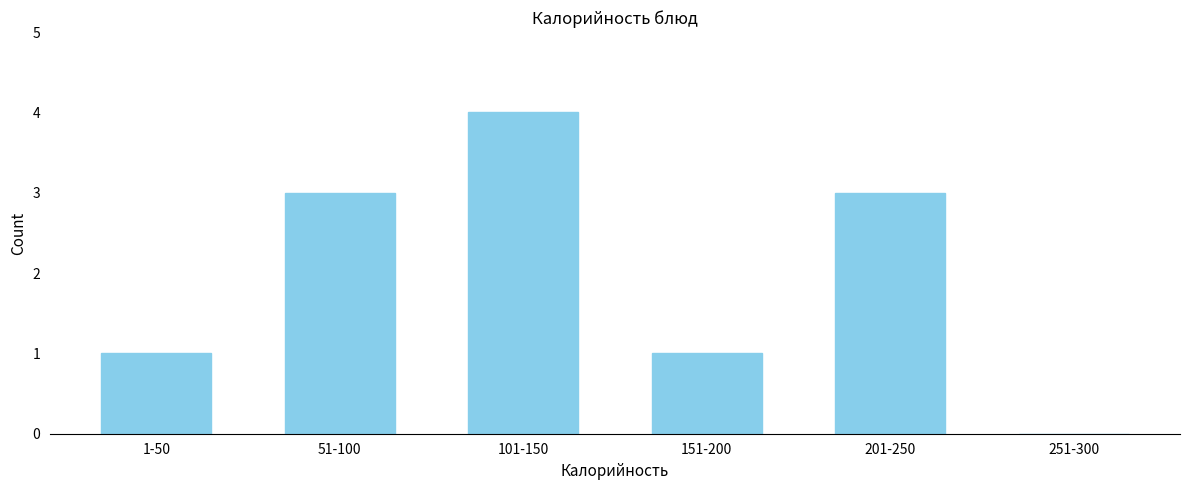

Reading left to right, extract all data points from this chart.

1-50=1	51-100=3	101-150=4	151-200=1	201-250=3	251-300=0